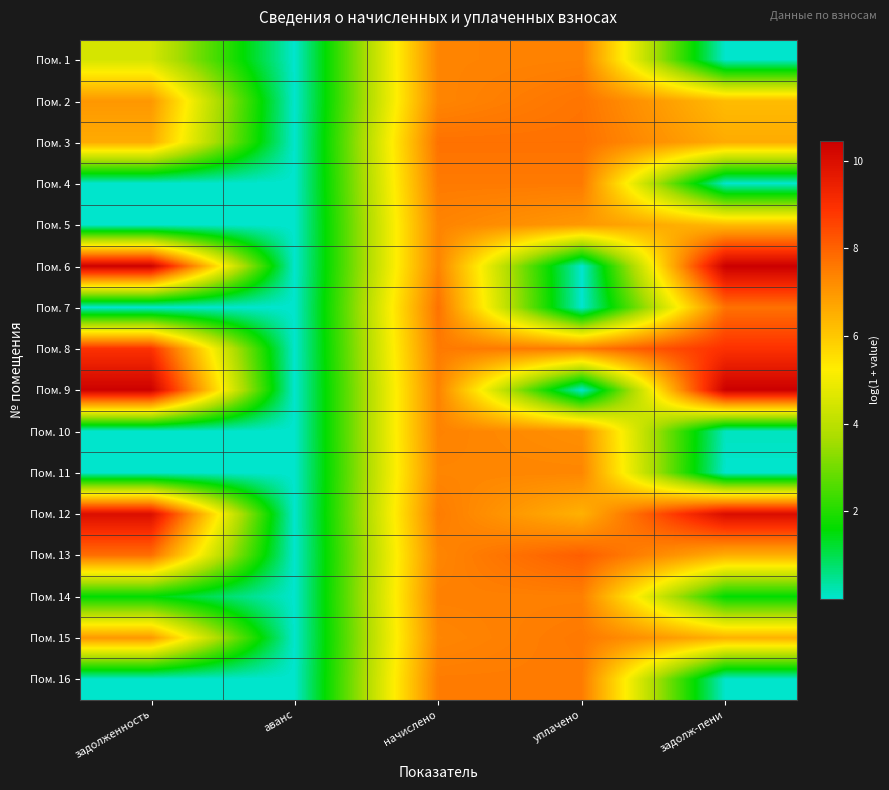

Reading right to left, transcribe all the data shown in this chart.

Пом. 1: задолж-пени=0.0	уплачено=7.4	начислено=7.4	аванс=0.0	задолженность=4.5
Пом. 2: задолж-пени=6.3	уплачено=7.7	начислено=7.4	аванс=0.0	задолженность=7.0
Пом. 3: задолж-пени=6.6	уплачено=7.7	начислено=7.7	аванс=0.0	задолженность=6.6
Пом. 4: задолж-пени=0.0	уплачено=7.6	начислено=7.6	аванс=0.0	задолженность=0.0
Пом. 5: задолж-пени=6.3	уплачено=7.0	начислено=7.4	аванс=0.0	задолженность=0.0
Пом. 6: задолж-пени=10.5	уплачено=0.0	начислено=7.4	аванс=0.0	задолженность=10.4
Пом. 7: задолж-пени=7.7	уплачено=0.0	начислено=7.7	аванс=0.0	задолженность=0.0
Пом. 8: задолж-пени=8.9	уплачено=7.6	начислено=7.6	аванс=0.0	задолженность=8.9
Пом. 9: задолж-пени=10.4	уплачено=0.0	начислено=7.4	аванс=0.0	задолженность=10.4
Пом. 10: задолж-пени=0.1	уплачено=7.2	начислено=7.4	аванс=0.0	задолженность=0.0
Пом. 11: задолж-пени=0.0	уплачено=7.3	начислено=7.3	аванс=0.0	задолженность=0.0
Пом. 12: задолж-пени=10.0	уплачено=6.5	начислено=7.5	аванс=0.0	задолженность=10.0
Пом. 13: задолж-пени=6.5	уплачено=8.1	начислено=7.3	аванс=0.0	задолженность=7.8
Пом. 14: задолж-пени=1.6	уплачено=7.5	начислено=7.5	аванс=0.0	задолженность=1.6
Пом. 15: задолж-пени=6.5	уплачено=7.6	начислено=7.3	аванс=0.0	задолженность=7.0
Пом. 16: задолж-пени=0.0	уплачено=7.5	начислено=7.5	аванс=0.0	задолженность=0.0